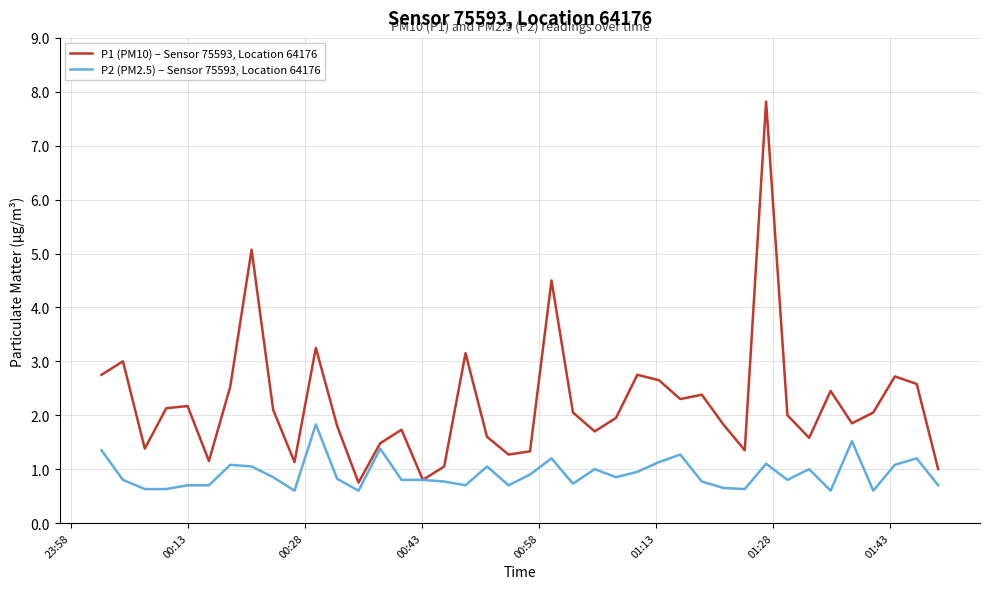

Which series has the largest range (max minus min)?

P1 (PM10) – Sensor 75593, Location 64176